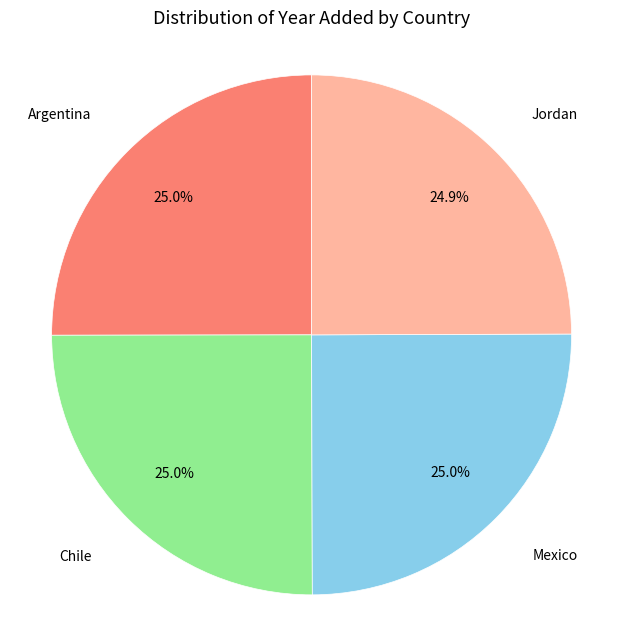

To the nearest percent, what is the average slice percentage?

25%